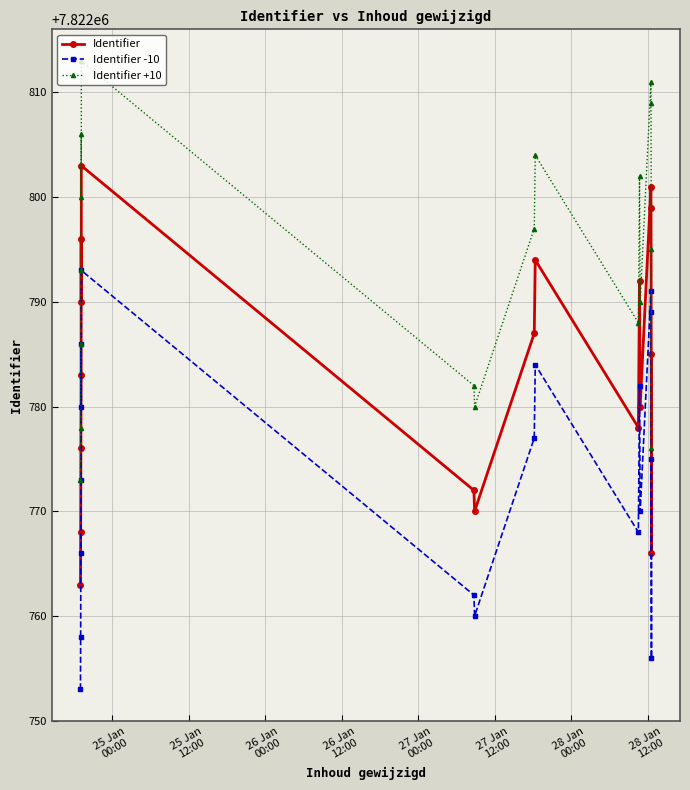

Rank the series by their average value, from highest to lowest.

Identifier +10, Identifier, Identifier -10